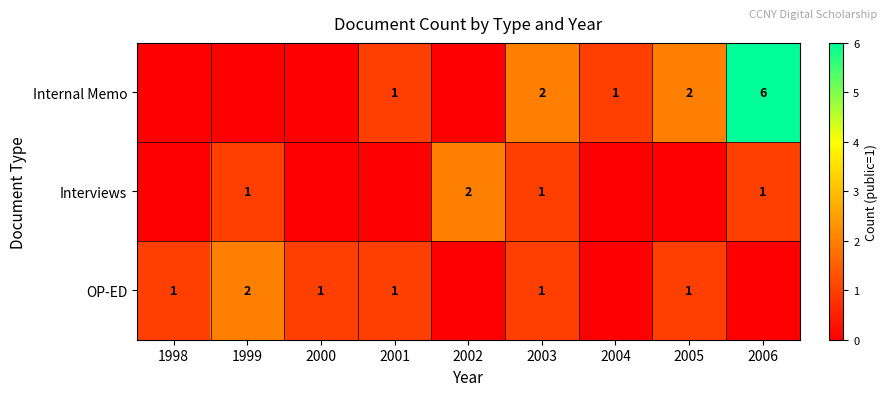

The value of Internal Memo at 2001 is 0. True or false?

False